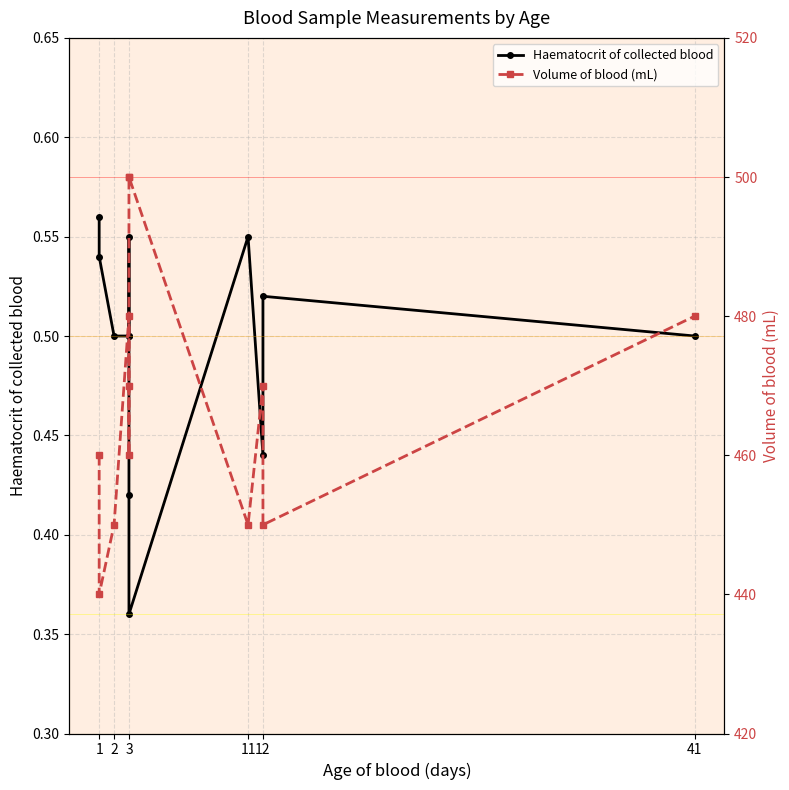

Rank the series at 11 from highest to lowest value.

Volume of blood (mL), Haematocrit of collected blood